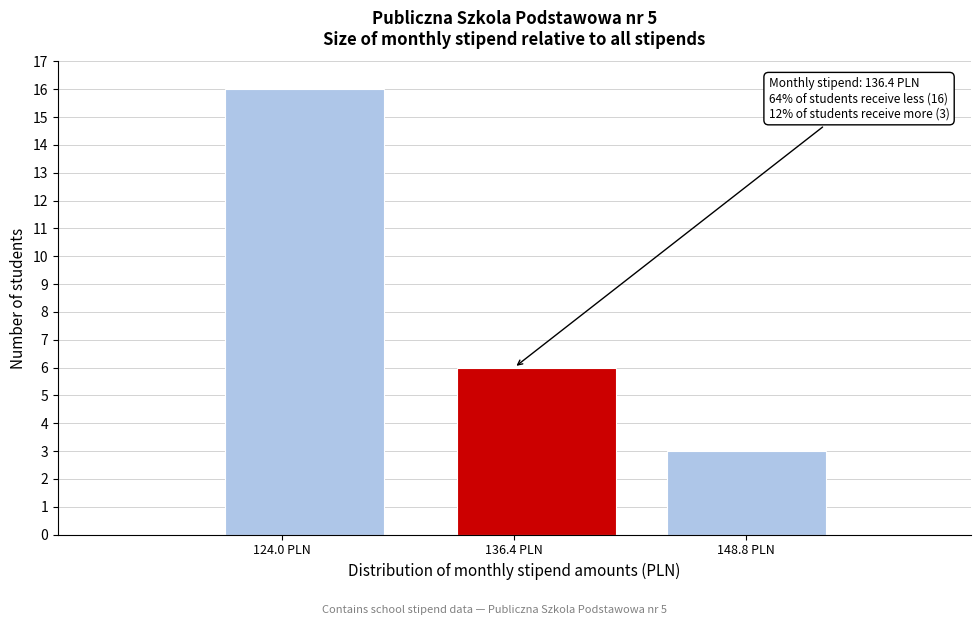

Over which range of the x-axis is the bar tallest?

119.0 to 131.4